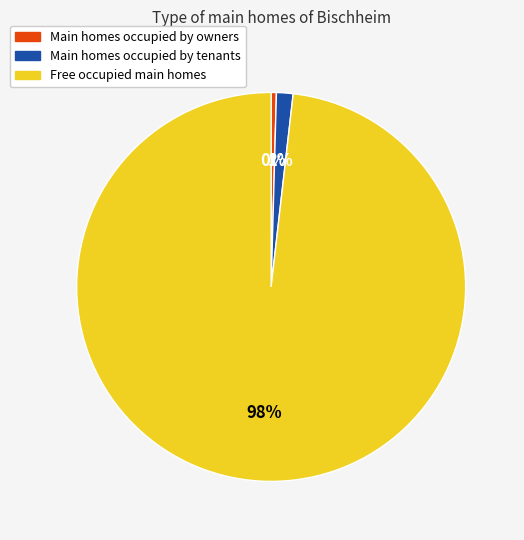

To the nearest percent, what is the average slice percentage?

33%